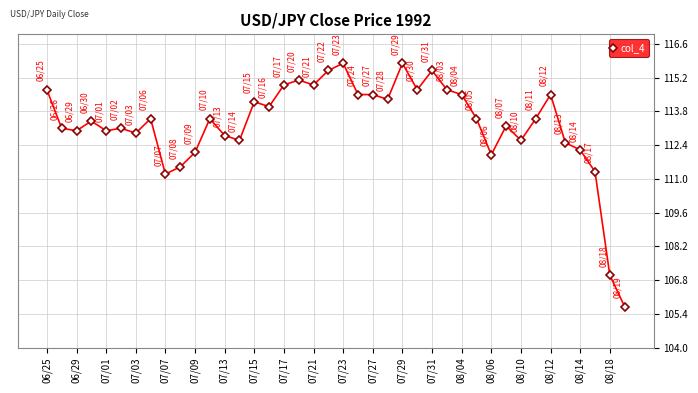

What is the value of the 23rd point from the left?

114.5